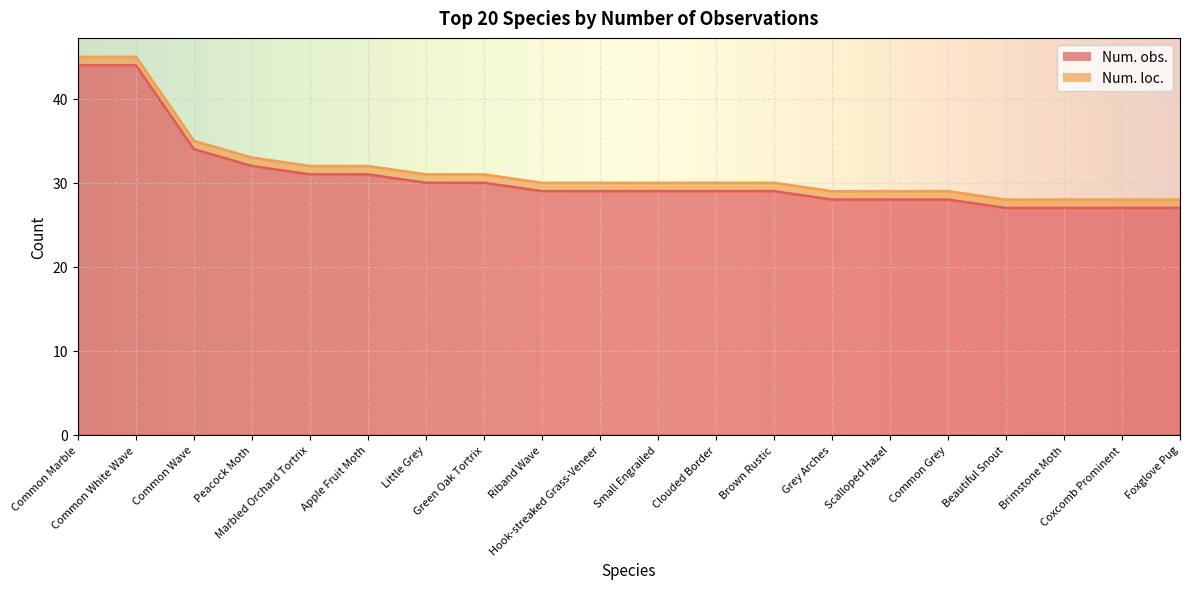

Where does the data first go above 29?

Common Marble